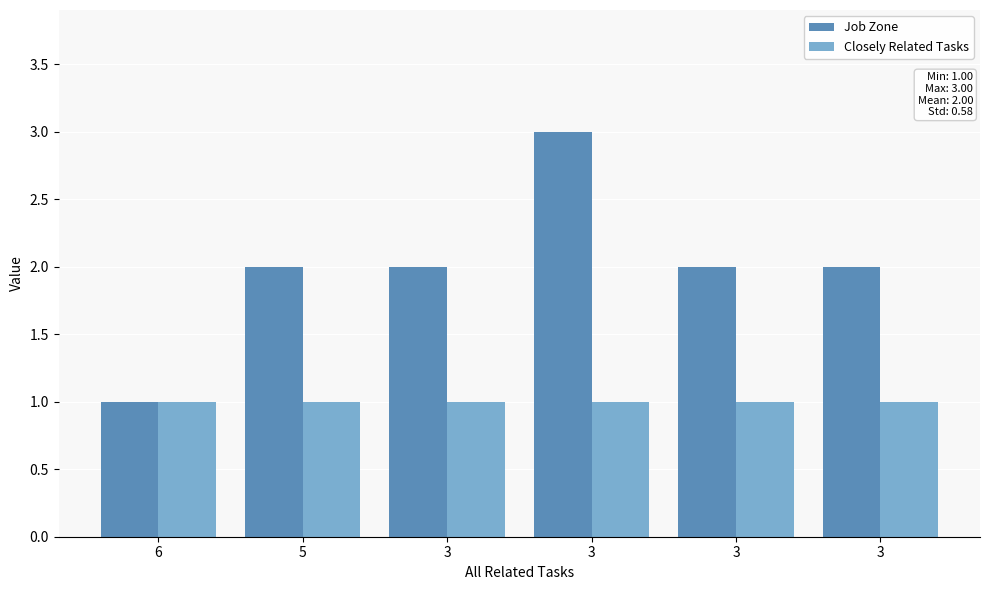

What are all the series names shown in the legend?

Job Zone, Closely Related Tasks